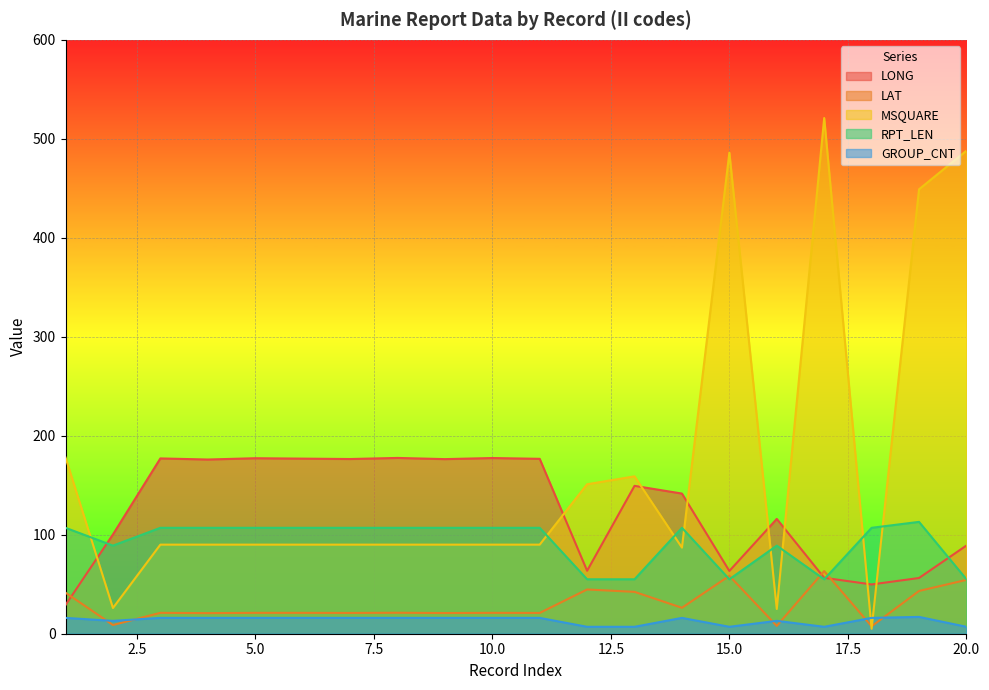

Which series ends up on top after the final intersection of RPT_LEN and LONG?

LONG